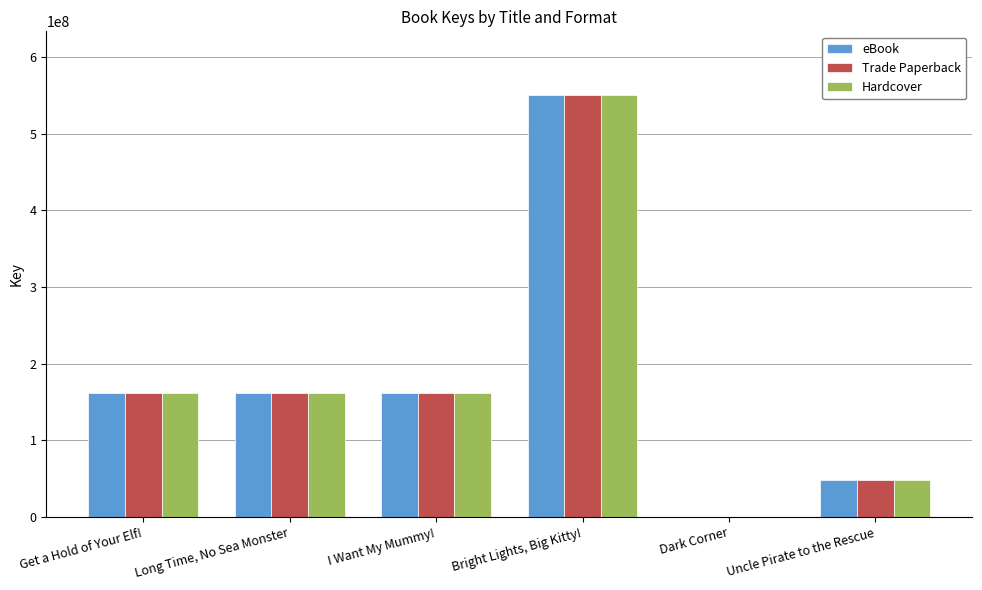

True or false: eBook has a value of 302124141 at Bright Lights, Big Kitty!.

False